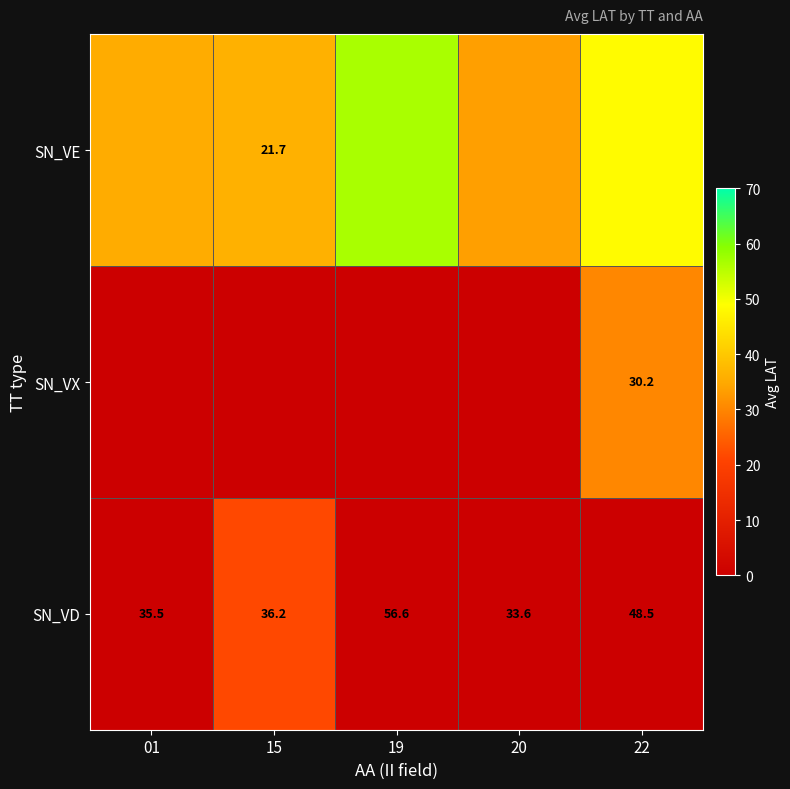

Which category has the highest value across all series?

19